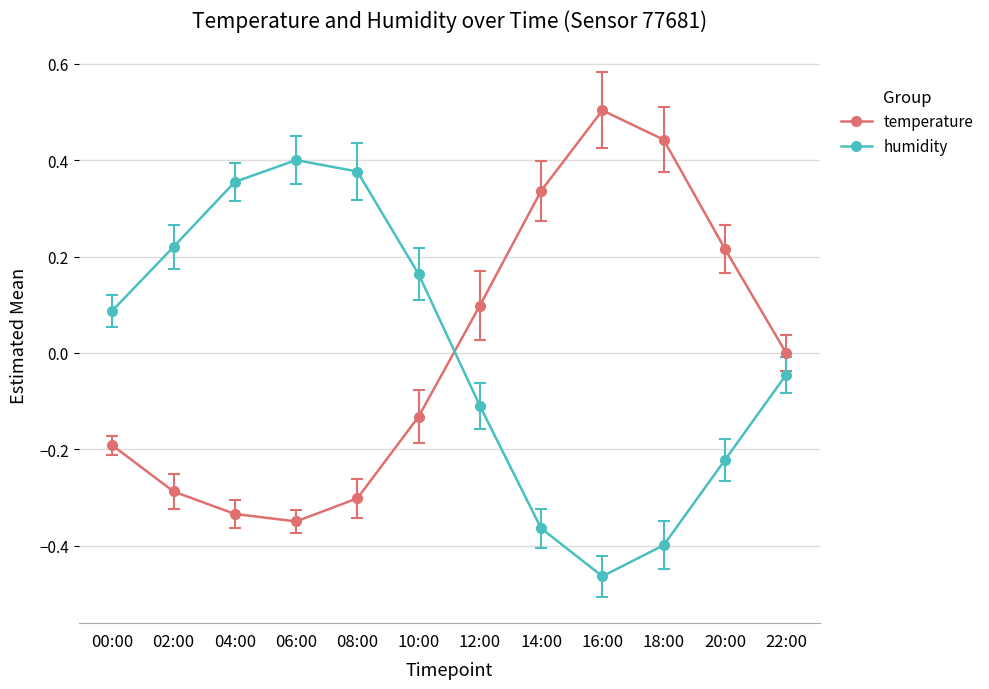

True or false: humidity has a value of 0.1 at 06:00.

False